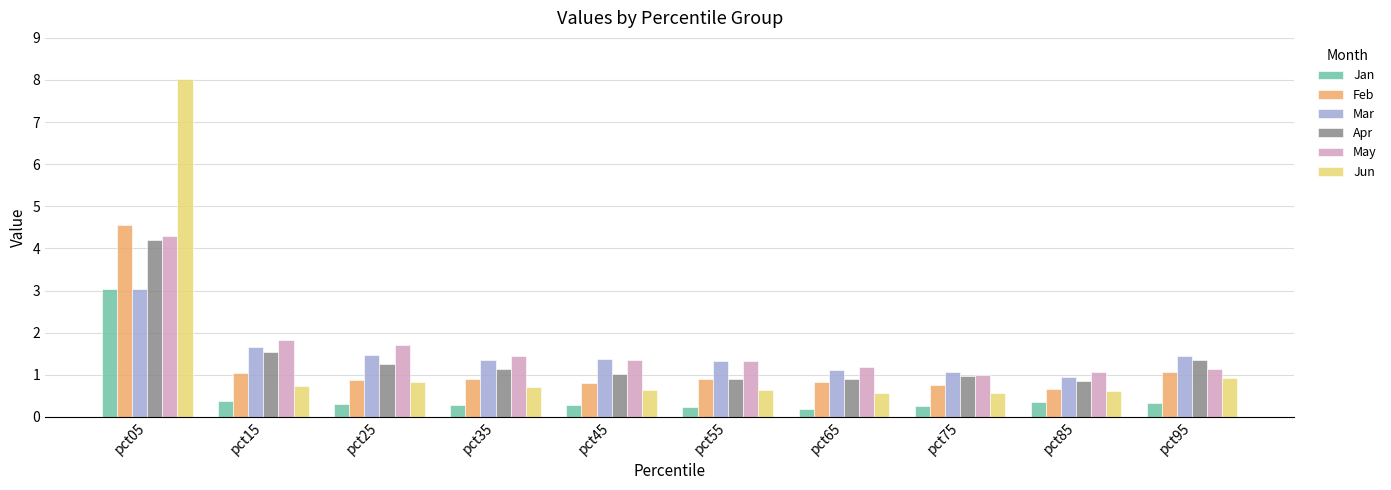

Read the Apr value at pct75.

1.0